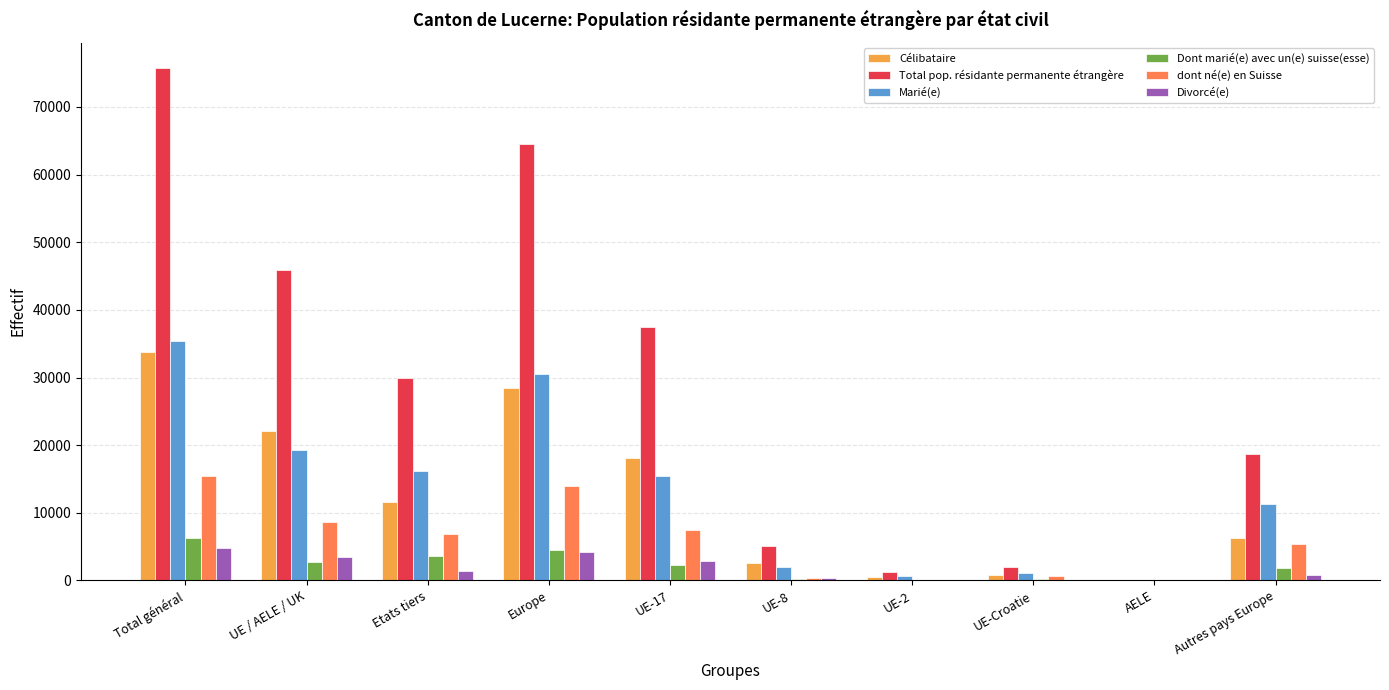

Between Europe and UE-8, which series saw the biggest shift?

Total pop. résidante permanente étrangère